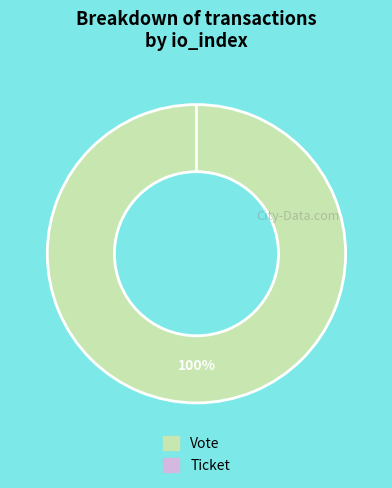

To the nearest percent, what is the average slice percentage?

50%